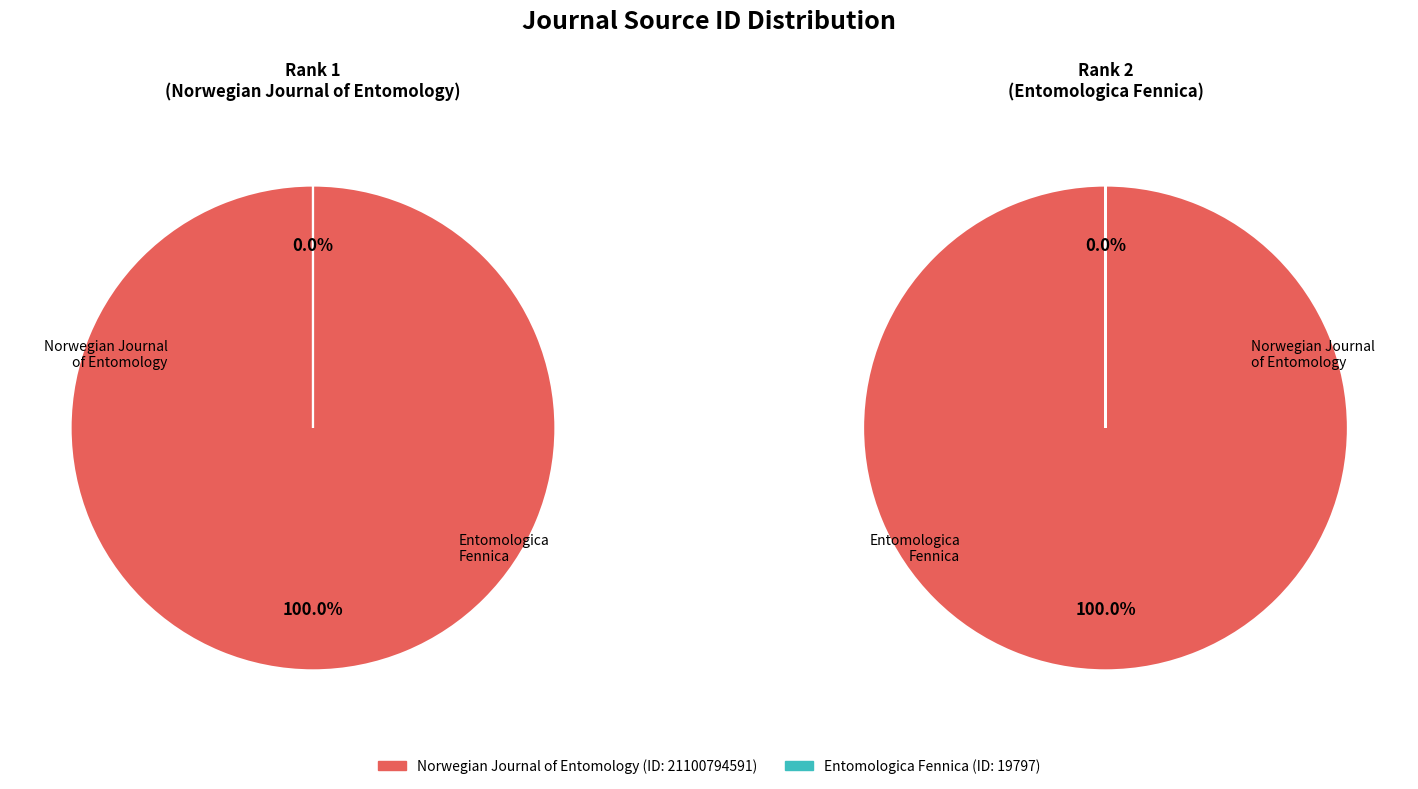

What percentage is the Norwegian Journal of Entomology slice, to the nearest percent?

100%